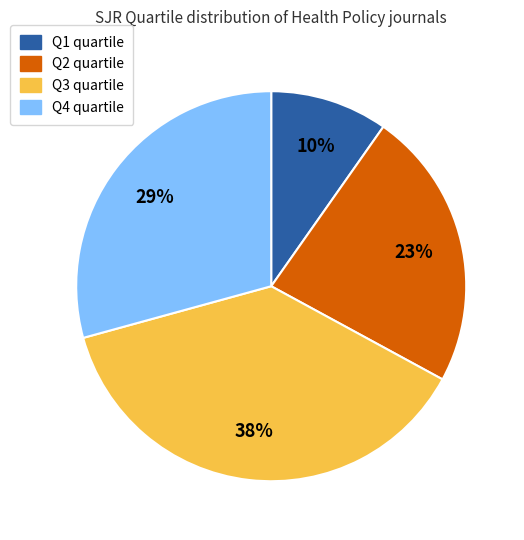

True or false: Q4 accounts for 36% of the total.

False